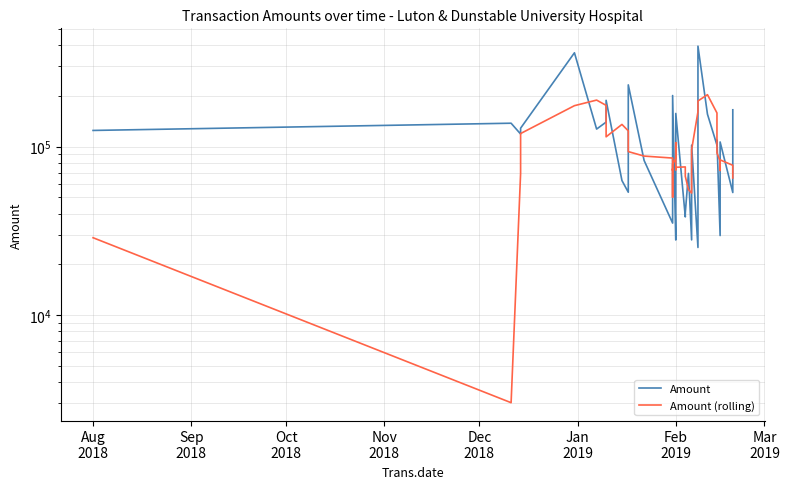

How many lines are shown in the chart?

2